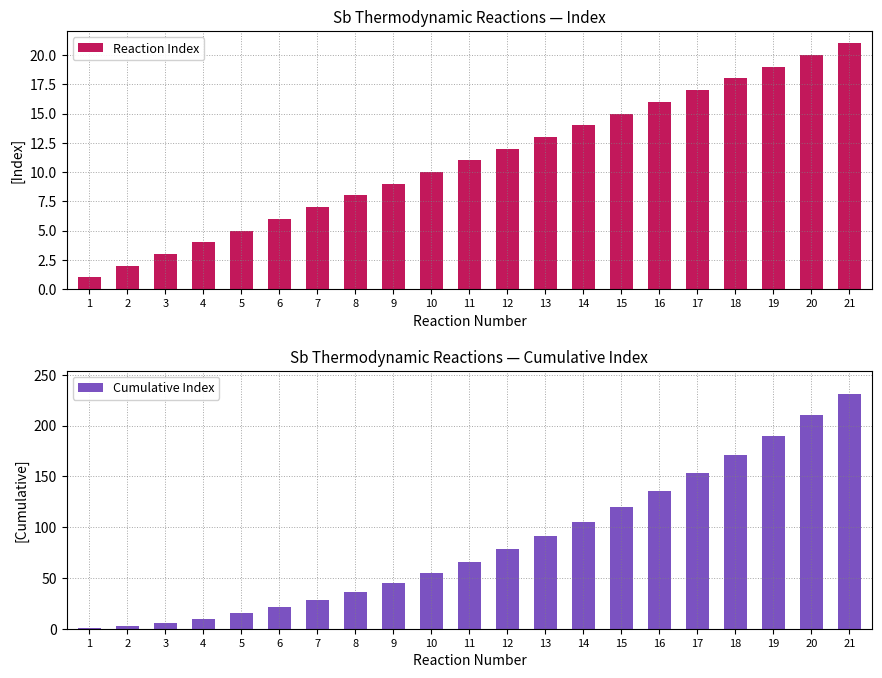

Which series changed the most between 3 and 16?

Cumulative Index